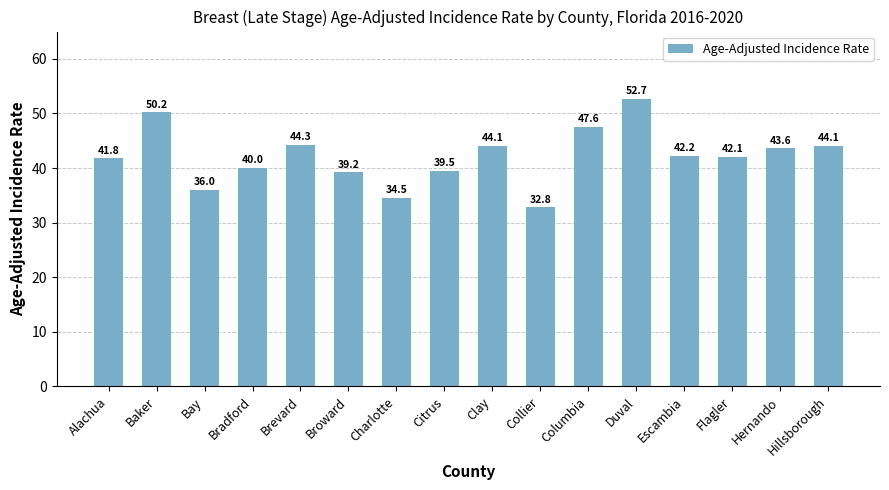

Read the value at Citrus.

39.5